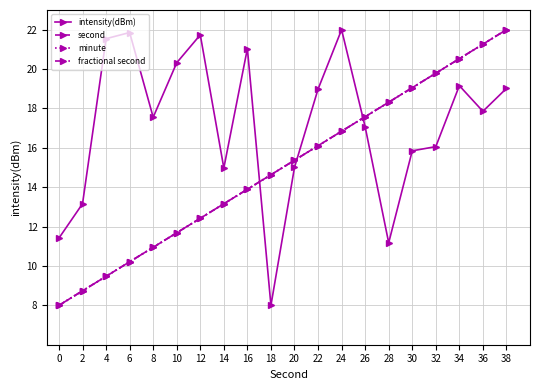

Does the chart have visible grid lines?

Yes